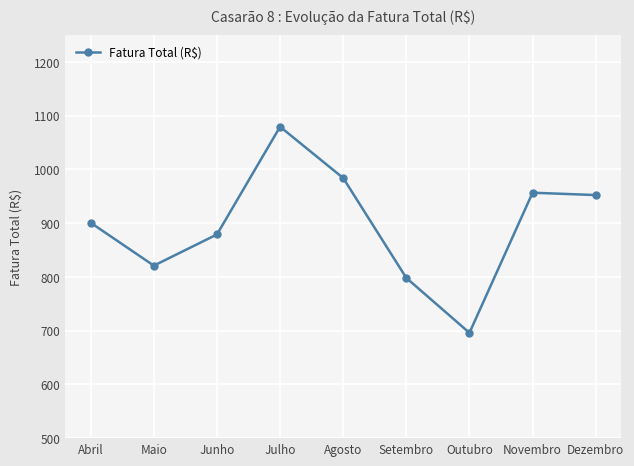

What is the sum of all values?

8067.0